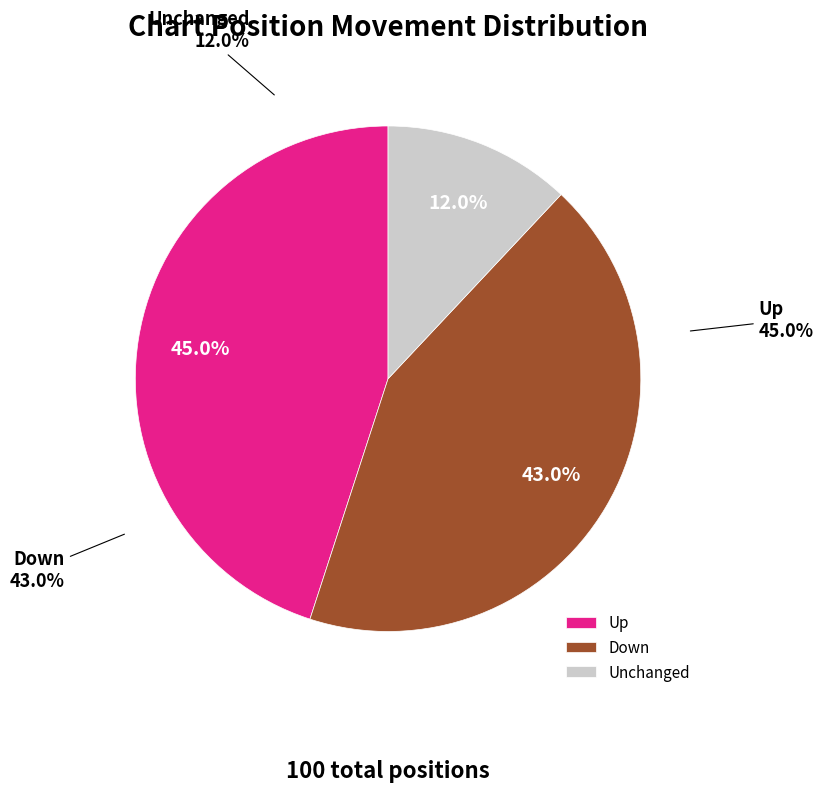

Which category has the biggest portion of the pie?

up